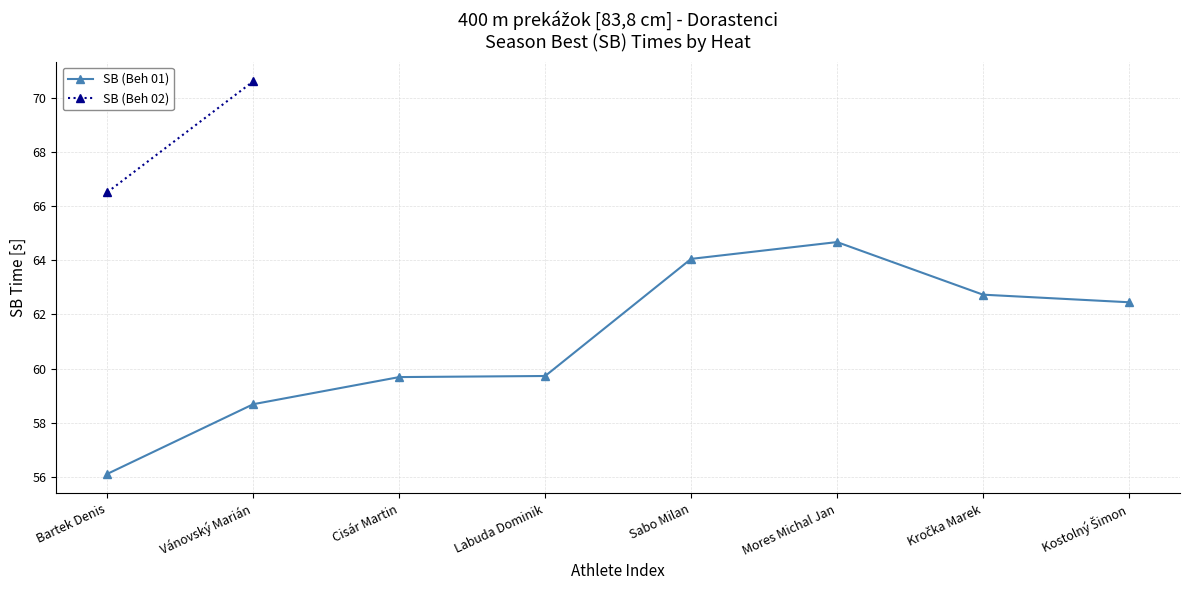

What is the minimum value shown in the chart?

56.1